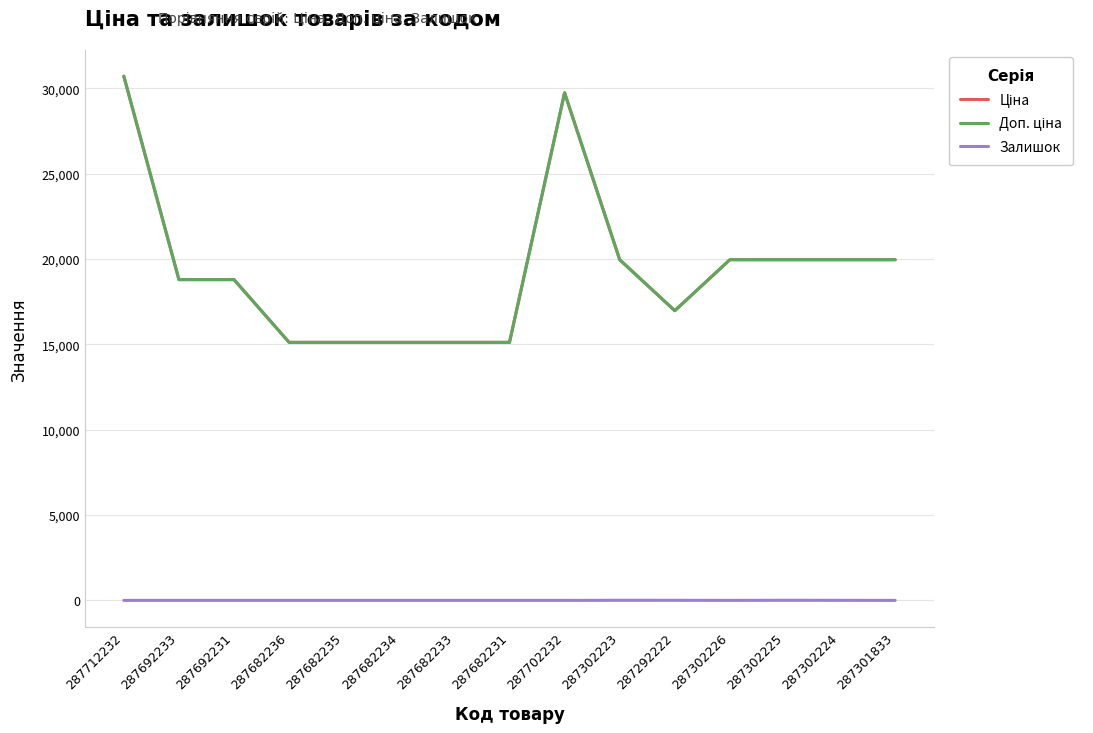

In Доп. ціна, how many points are higher than both neighbors (excluding endpoints)?

1